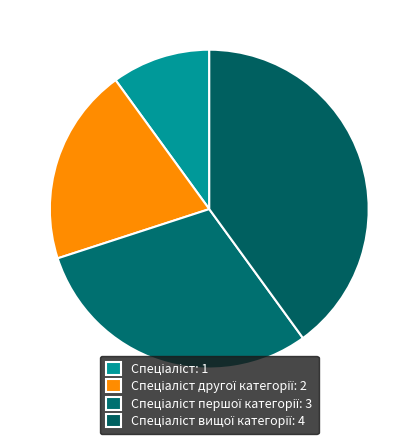

What is the smallest slice in the pie chart?

Спеціаліст